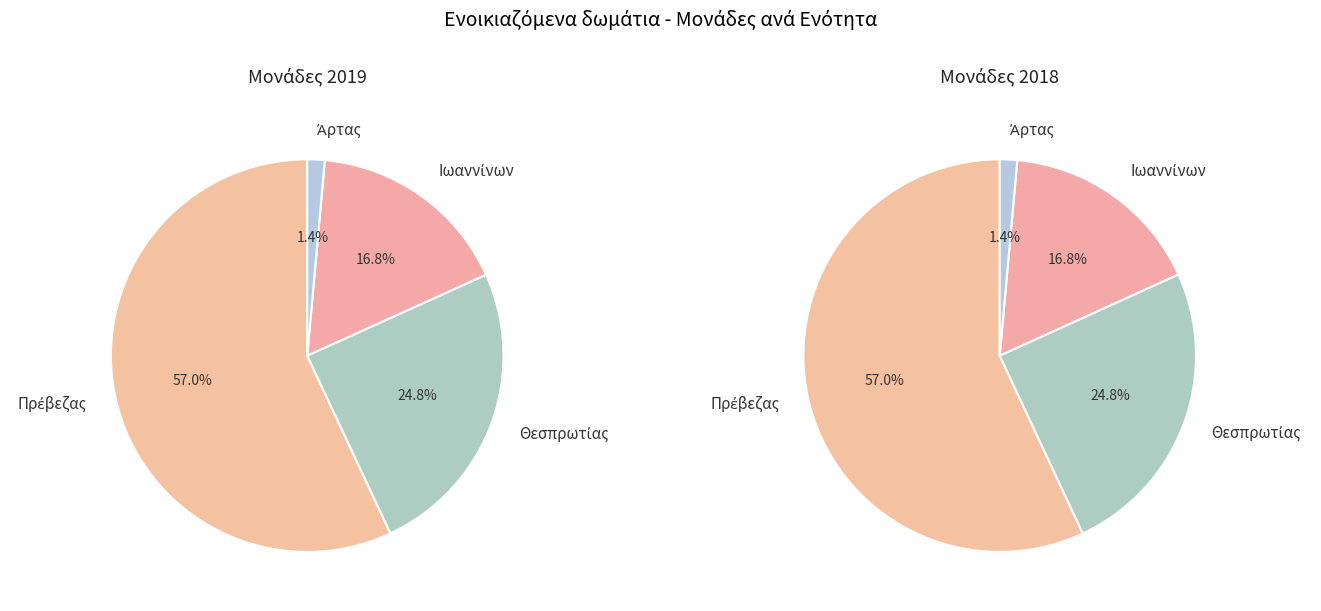

Does values_2019 account for over 50% of the chart?

Yes